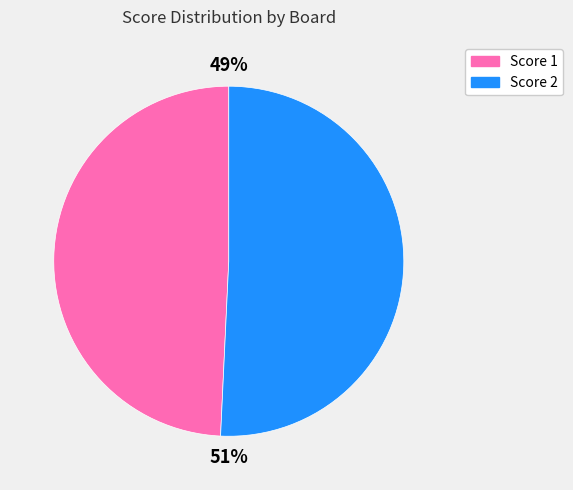

To the nearest percent, what is the average slice percentage?

50%